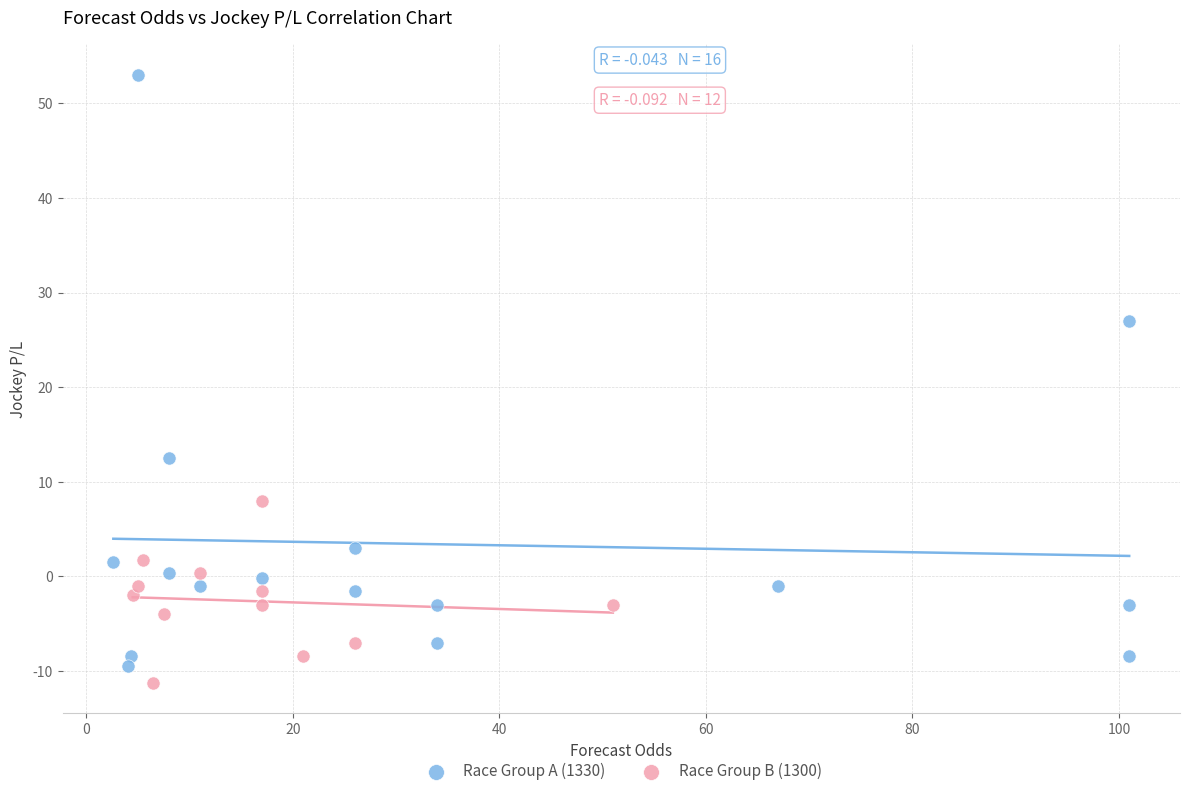

Which series reaches the maximum Y coordinate?

Race Group A (1330)